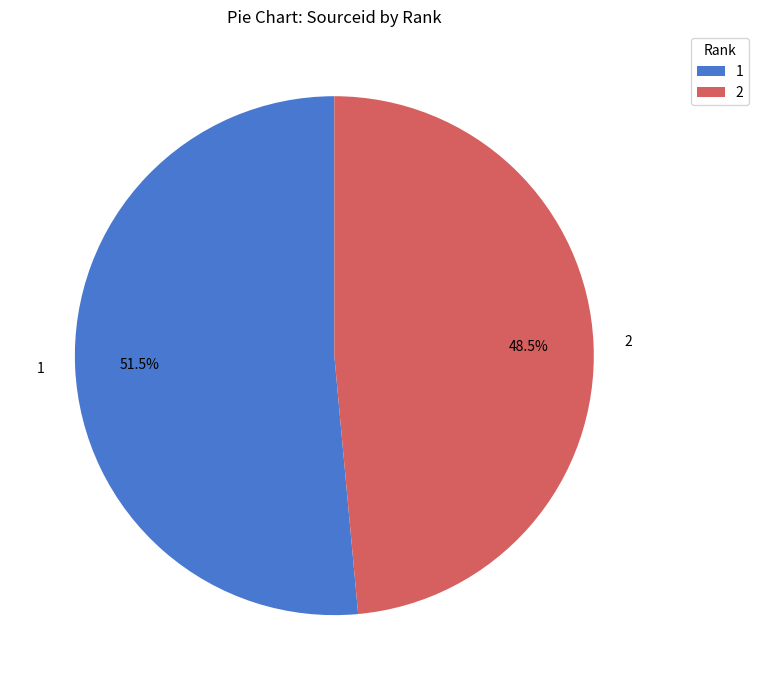

Which slice represents more than half of the pie?

1